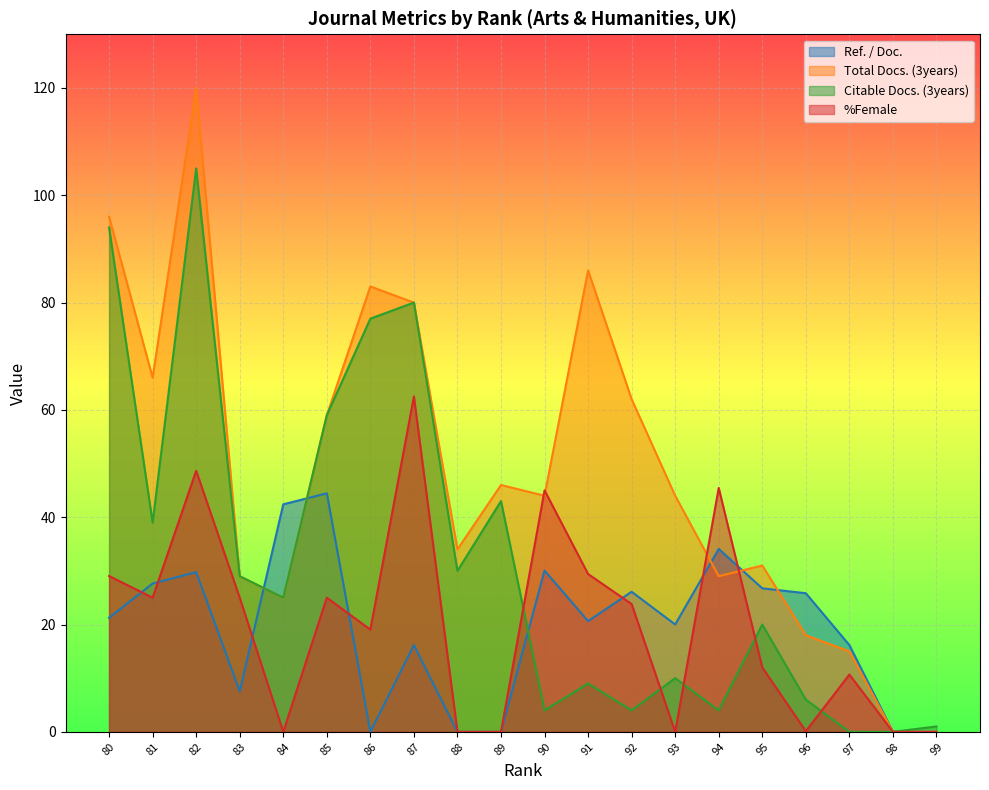

Which series changed the most between 92 and 90?

%Female